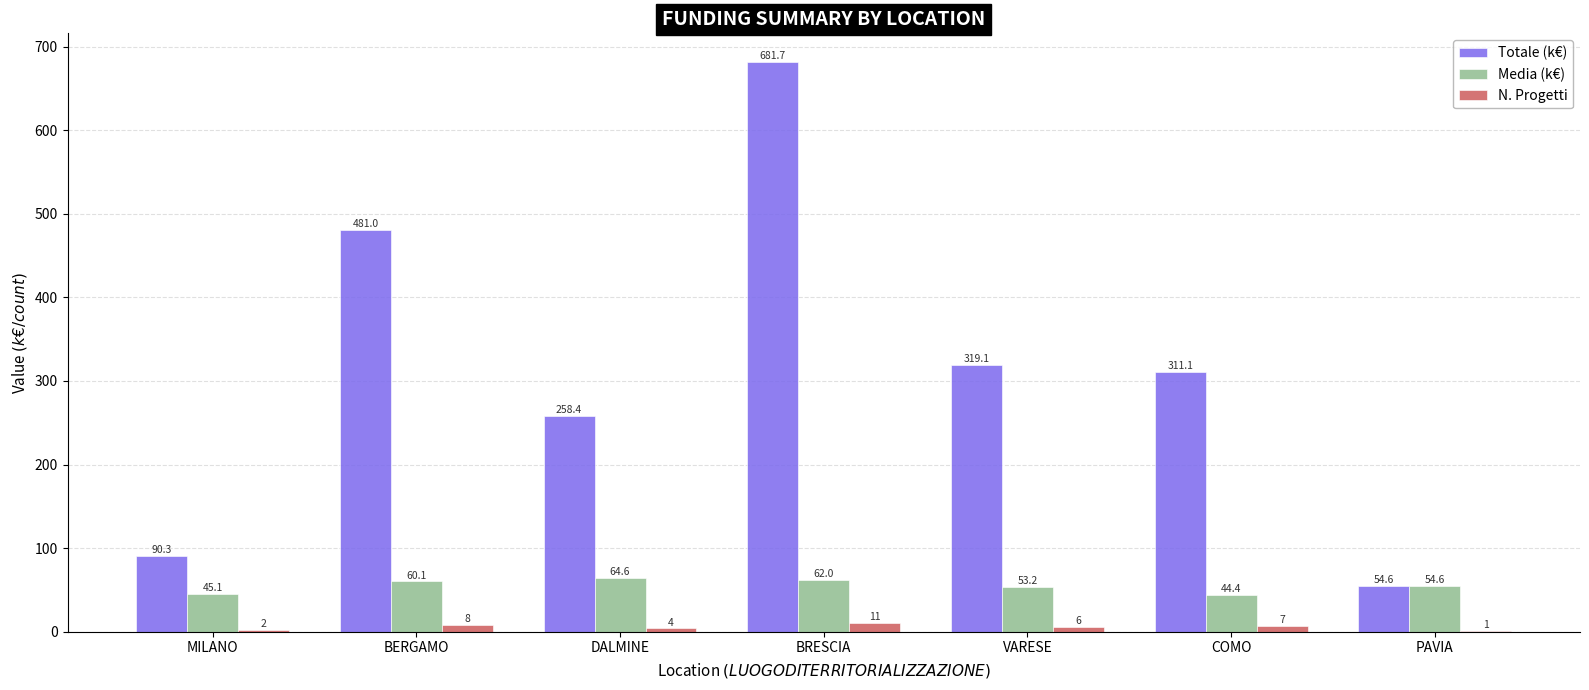

Which series has the largest total across all categories?

Totale (k€)